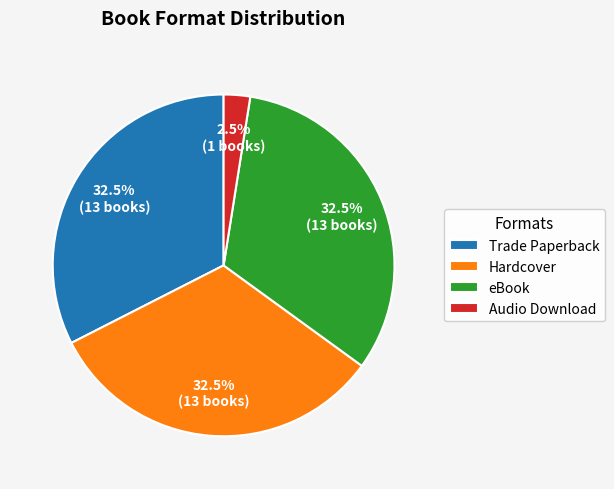

Which slice is the smallest?

Audio Download